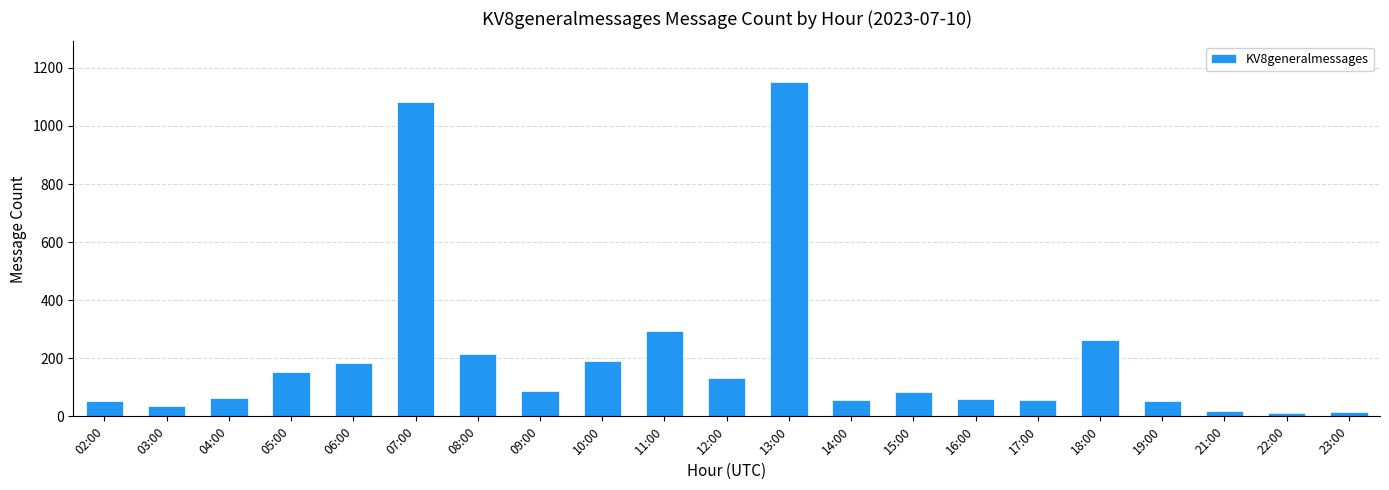

What is the change in value from 19:00 to 23:00?

-37